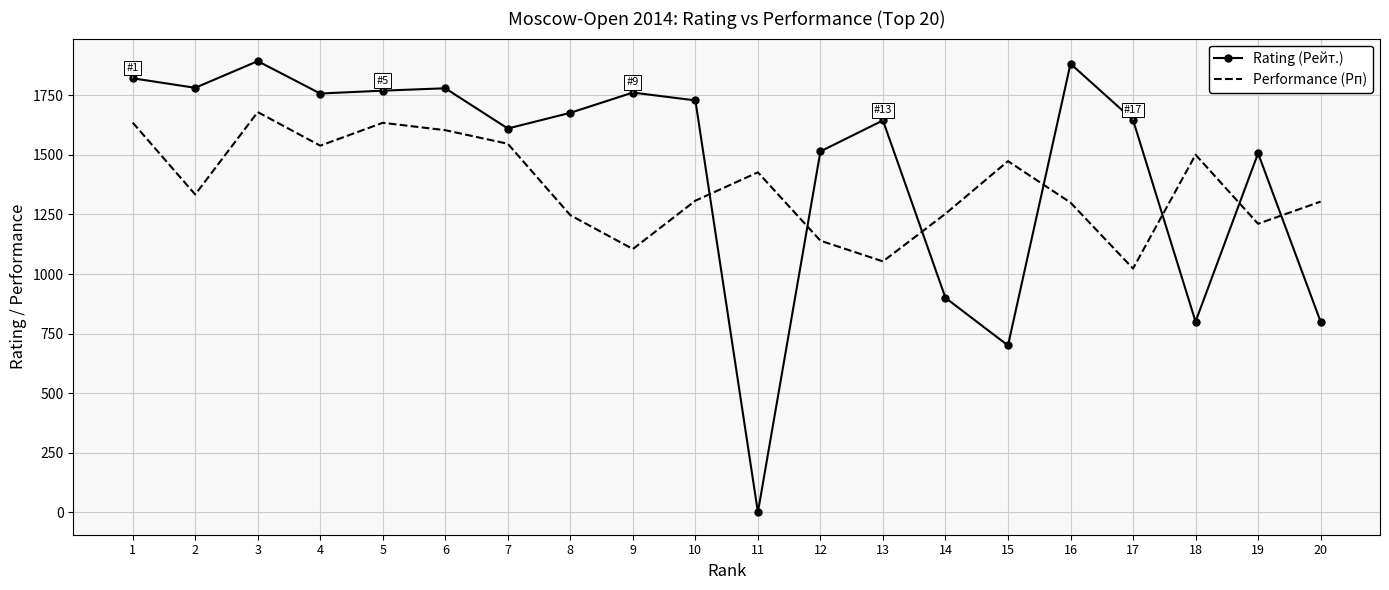

At which category does Rating (Рейт.) reach its first local peak?

3